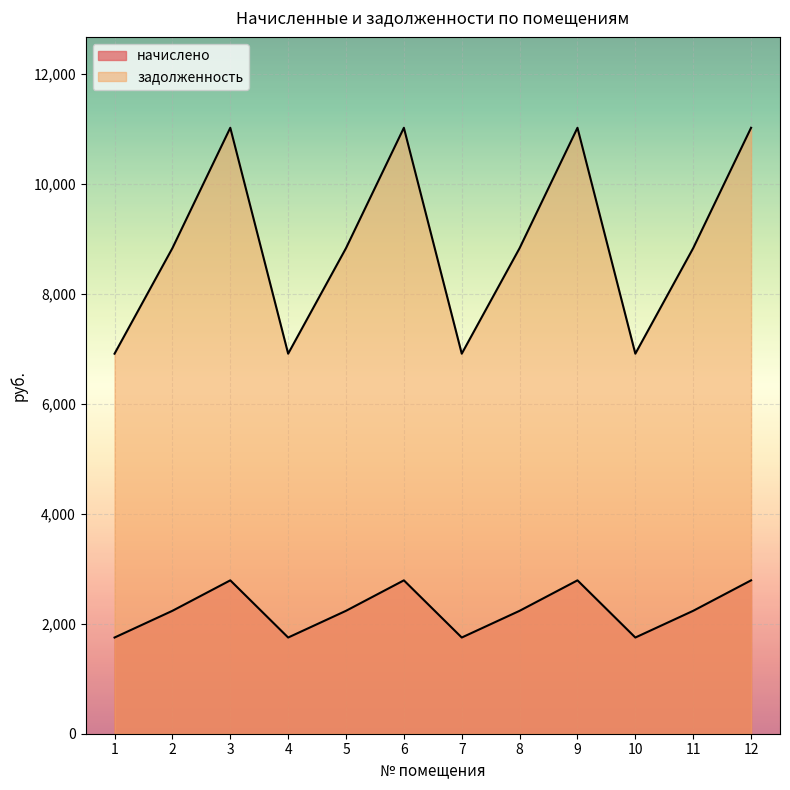

What are all the series names shown in the legend?

начислено, задолженность